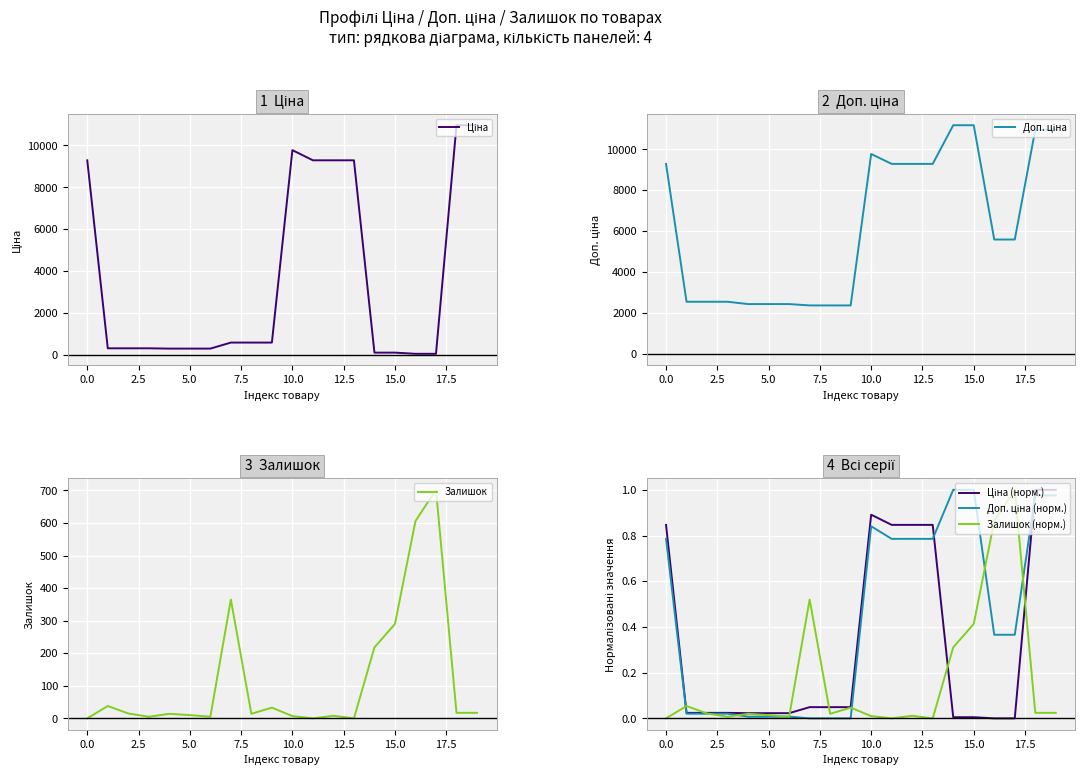

What is the minimum value for Доп. ціна?

2366.5